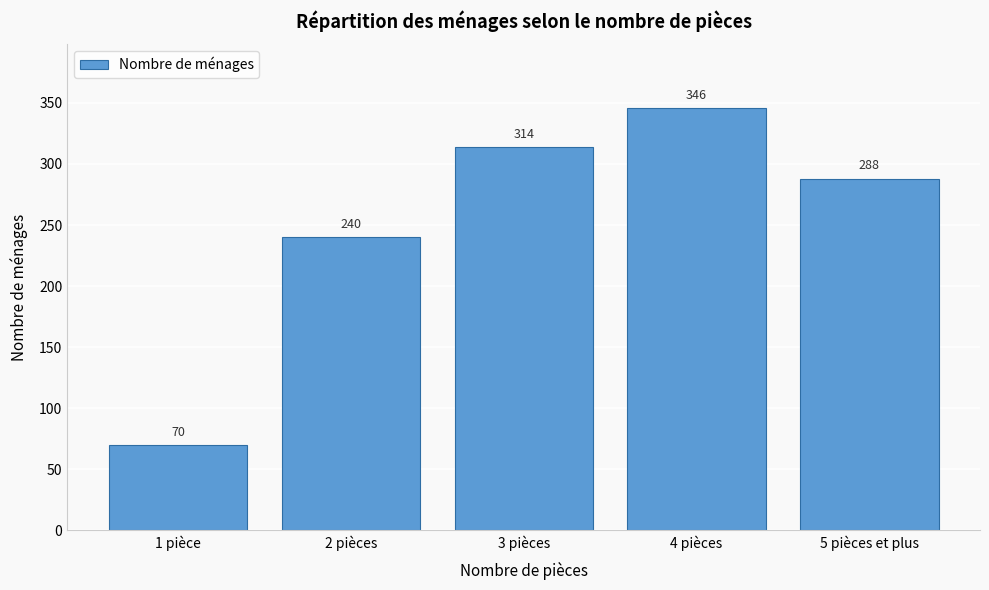

Reading left to right, transcribe all the data shown in this chart.

70	240	314	346	288